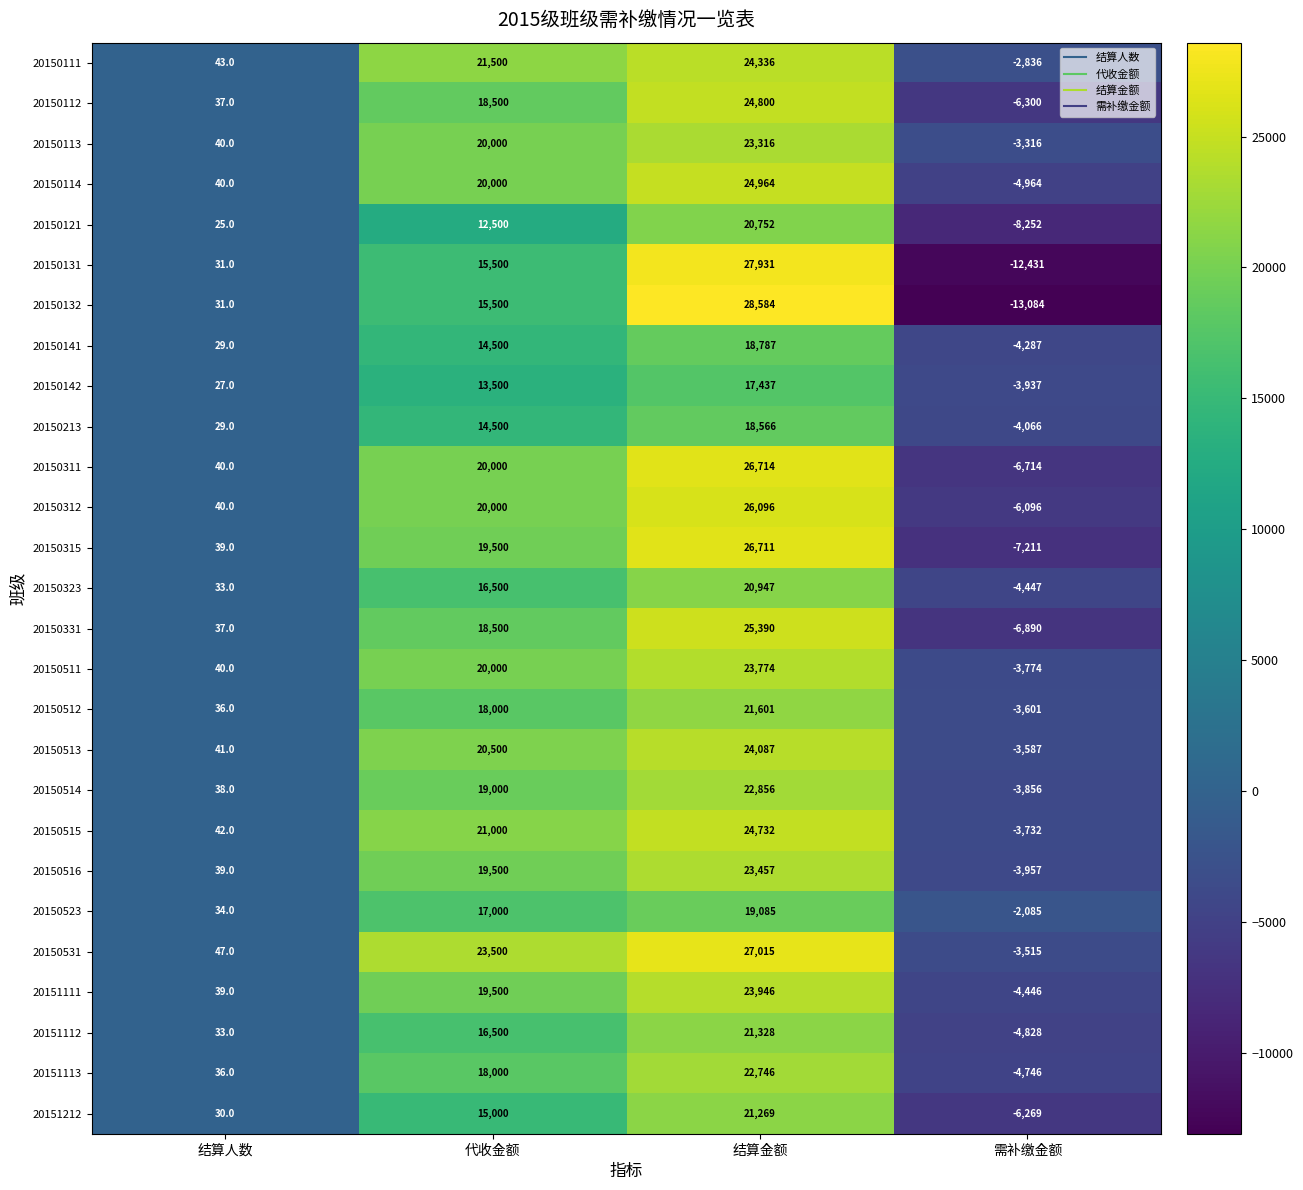

What is the difference between the highest and lowest values at 结算人数?

22